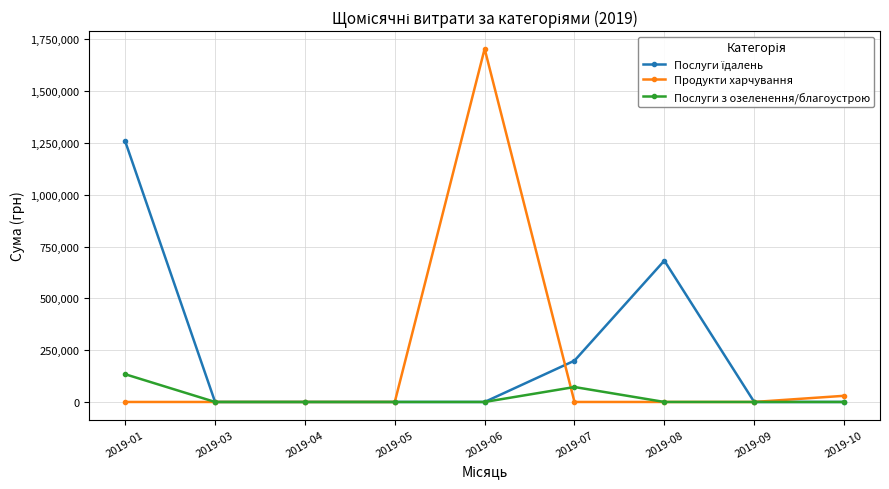

What is the total value across all series at 2019-06?

1704485.8